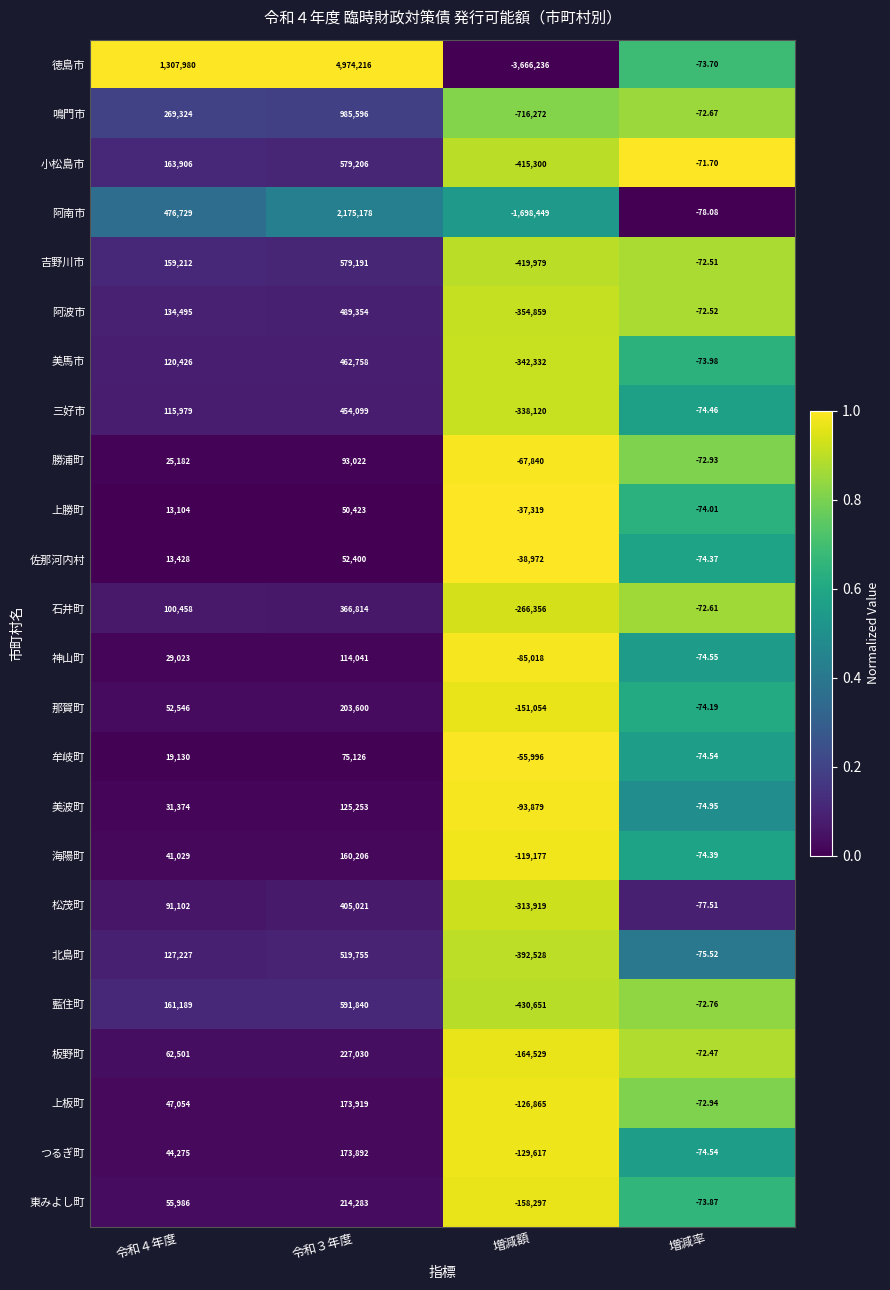

Which series has the largest total across all categories?

徳島市